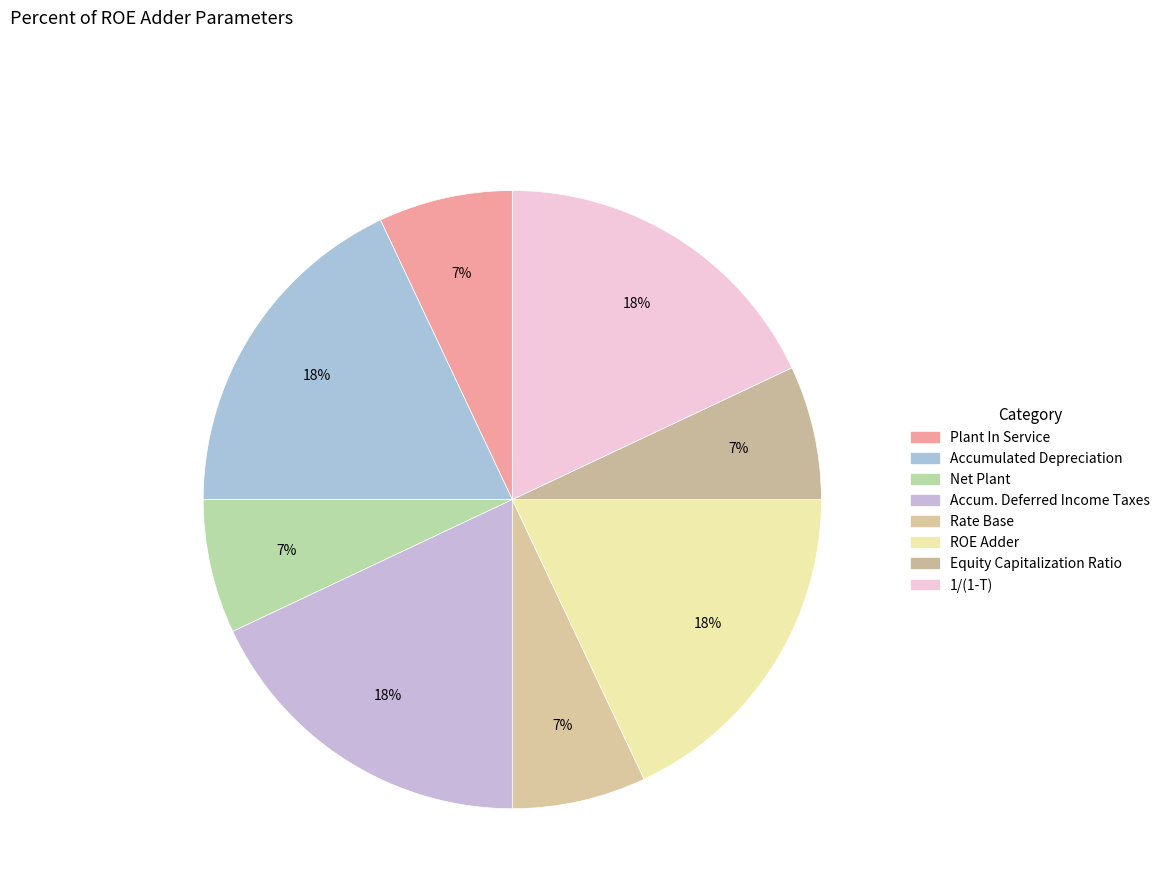

What percentage is the Net Plant slice, to the nearest percent?

7%